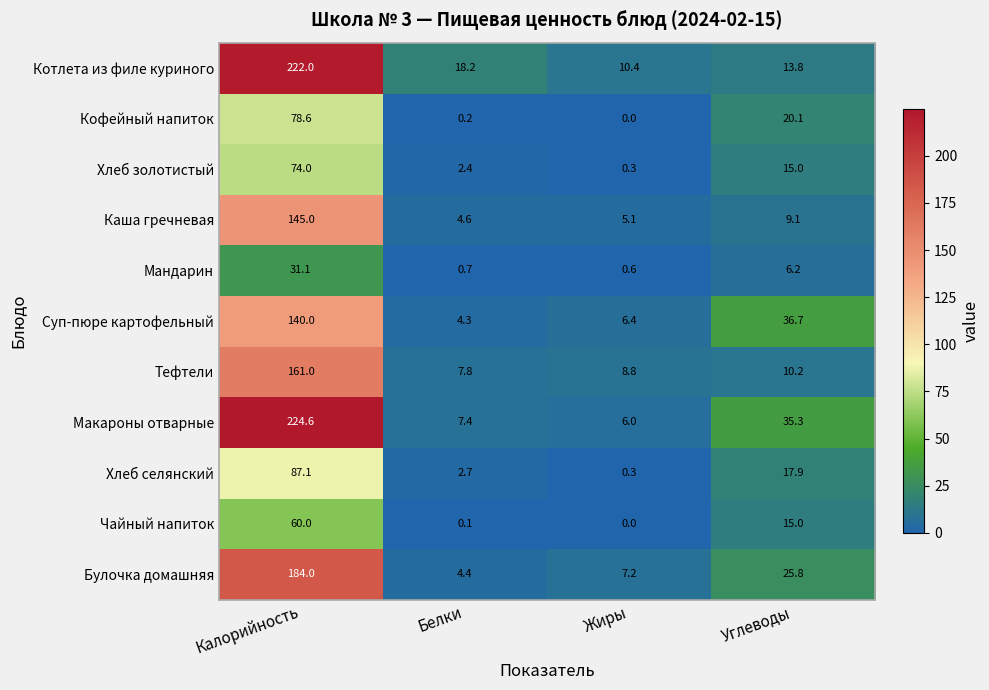

The Хлеб селянский series shows 17.9 at Углеводы. True or false?

True